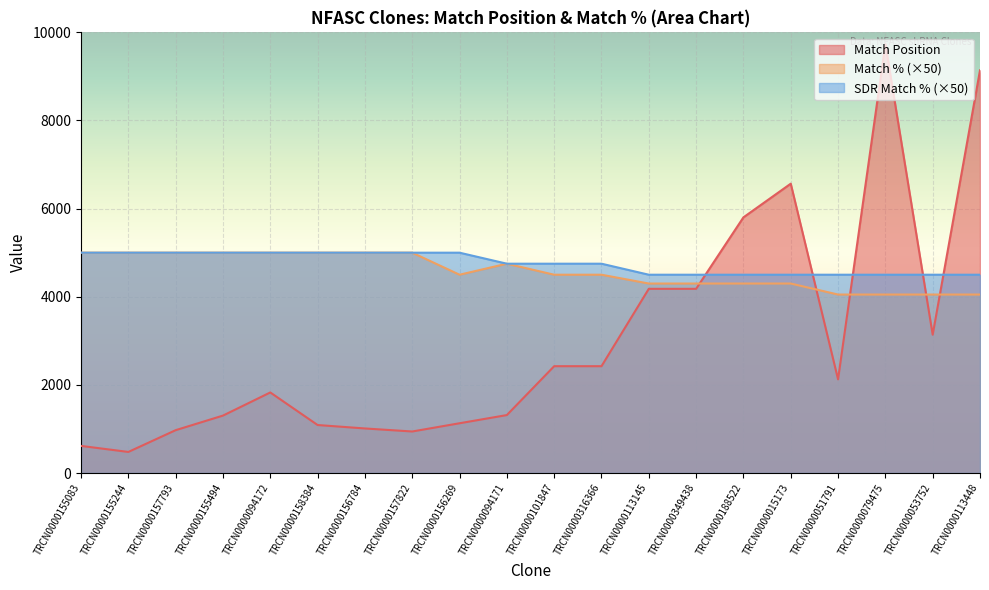

Reading left to right, transcribe all the data shown in this chart.

Match Position: TRCN0000155083=615	TRCN0000155244=478	TRCN0000157793=972	TRCN0000155494=1303	TRCN0000094172=1828	TRCN0000158384=1089	TRCN0000156784=1011	TRCN0000157822=942	TRCN0000156269=1129	TRCN0000094171=1315	TRCN0000101847=2424	TRCN0000316366=2424	TRCN0000113145=4180	TRCN0000349438=4180	TRCN0000188522=5802	TRCN0000015173=6566	TRCN0000051791=2125	TRCN0000079475=9737	TRCN0000053752=3139	TRCN0000113448=9139
Match %: TRCN0000155083=5000	TRCN0000155244=5000	TRCN0000157793=5000	TRCN0000155494=5000	TRCN0000094172=5000	TRCN0000158384=5000	TRCN0000156784=5000	TRCN0000157822=5000	TRCN0000156269=4500	TRCN0000094171=4750	TRCN0000101847=4500	TRCN0000316366=4500	TRCN0000113145=4300	TRCN0000349438=4300	TRCN0000188522=4300	TRCN0000015173=4300	TRCN0000051791=4050	TRCN0000079475=4050	TRCN0000053752=4050	TRCN0000113448=4050
SDR Match %: TRCN0000155083=5000	TRCN0000155244=5000	TRCN0000157793=5000	TRCN0000155494=5000	TRCN0000094172=5000	TRCN0000158384=5000	TRCN0000156784=5000	TRCN0000157822=5000	TRCN0000156269=5000	TRCN0000094171=4750	TRCN0000101847=4750	TRCN0000316366=4750	TRCN0000113145=4500	TRCN0000349438=4500	TRCN0000188522=4500	TRCN0000015173=4500	TRCN0000051791=4500	TRCN0000079475=4500	TRCN0000053752=4500	TRCN0000113448=4500